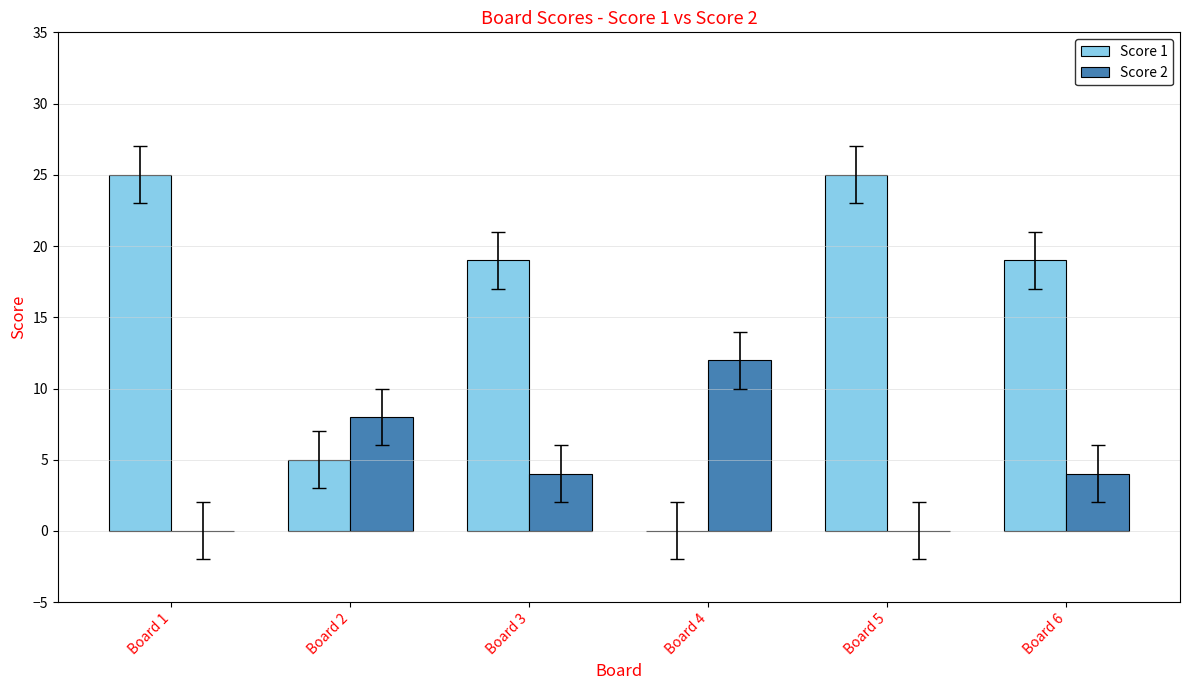

Reading right to left, what are all the values shown in this chart?

Score 1: Board 6=19	Board 5=25	Board 4=0	Board 3=19	Board 2=5	Board 1=25
Score 2: Board 6=4	Board 5=0	Board 4=12	Board 3=4	Board 2=8	Board 1=0